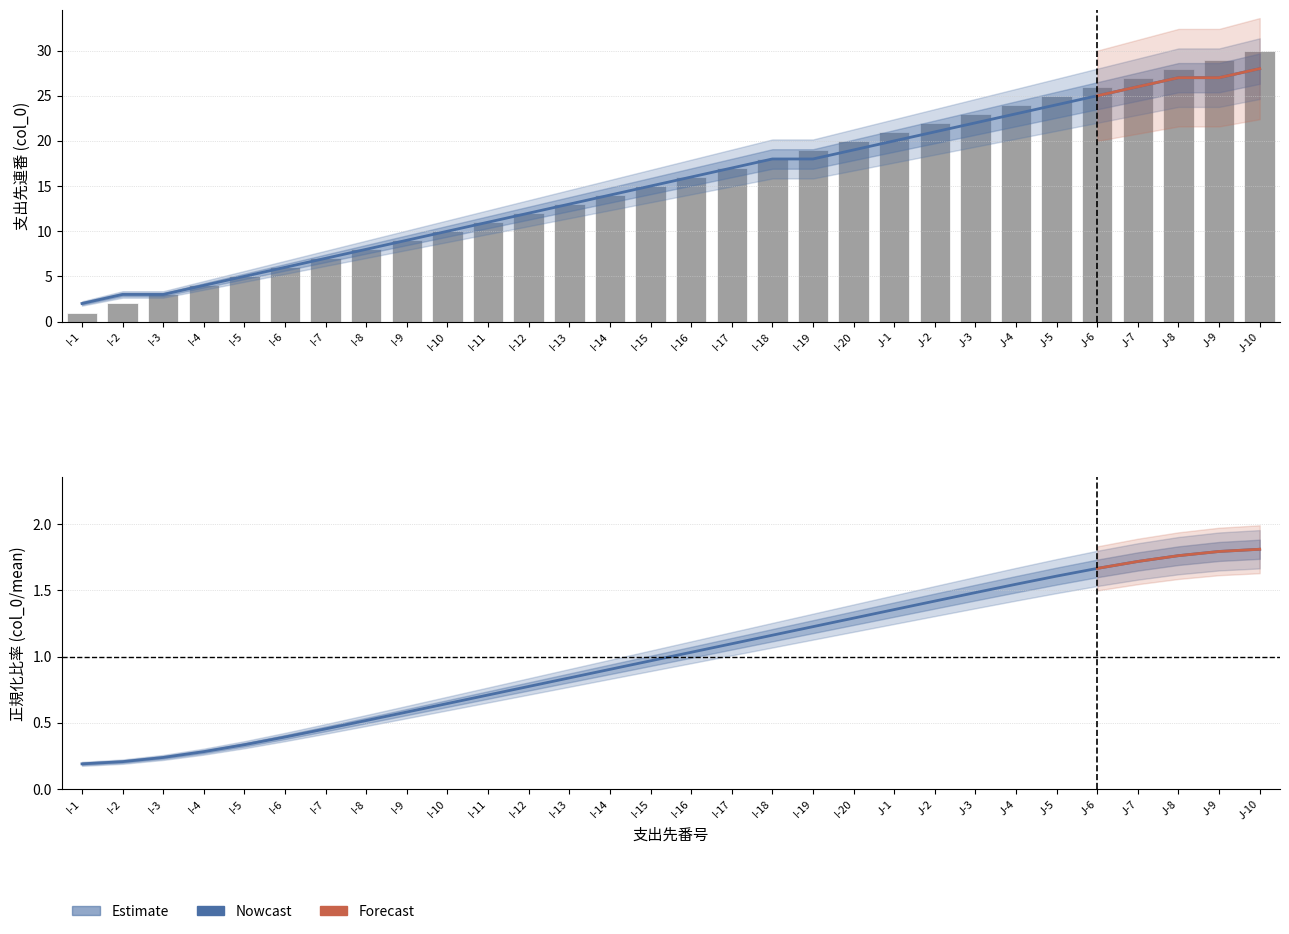

How many bars are there in total?

30